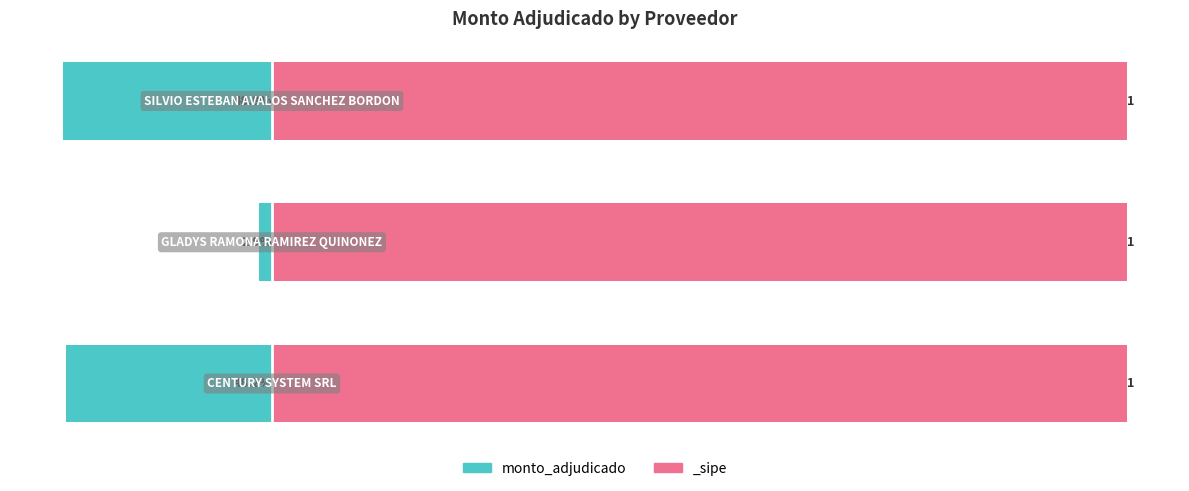

List the labels in order of value, smallest first.

2, 0, 1